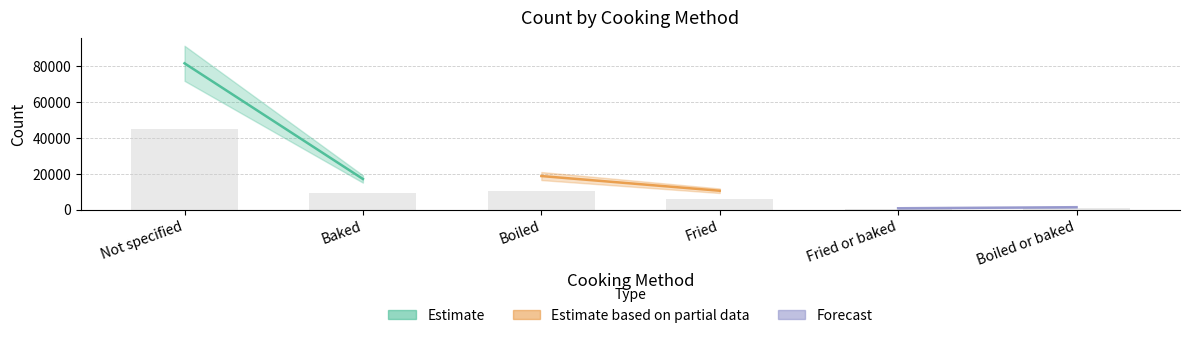

What is the sum of all values?

71409.8